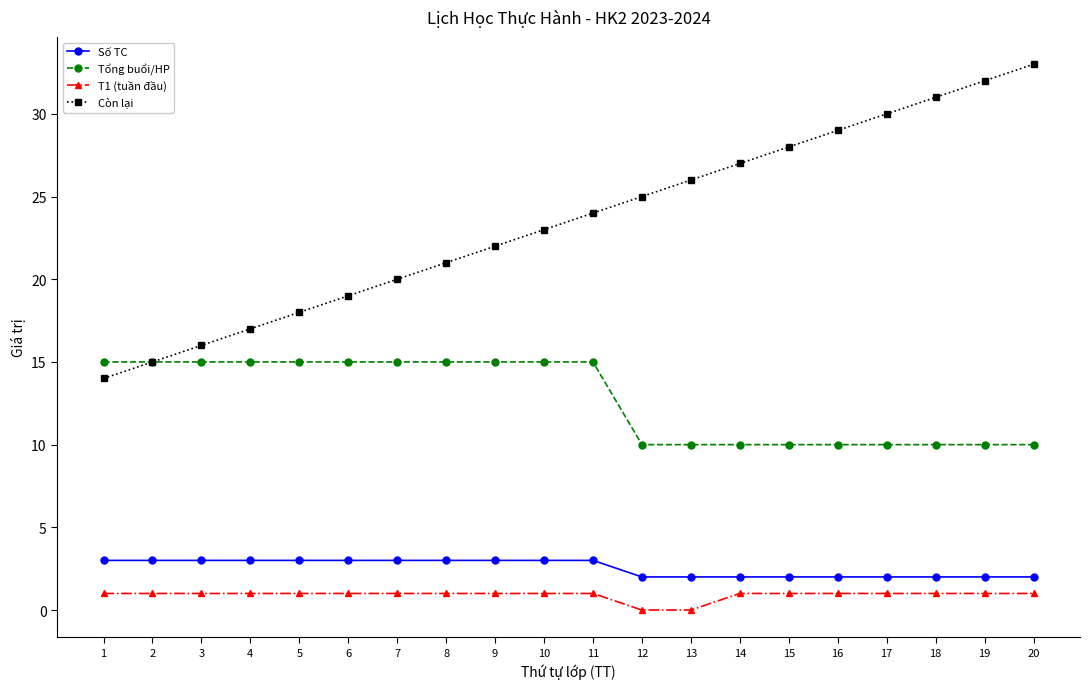

Is this an area chart (filled region under the line)?

No